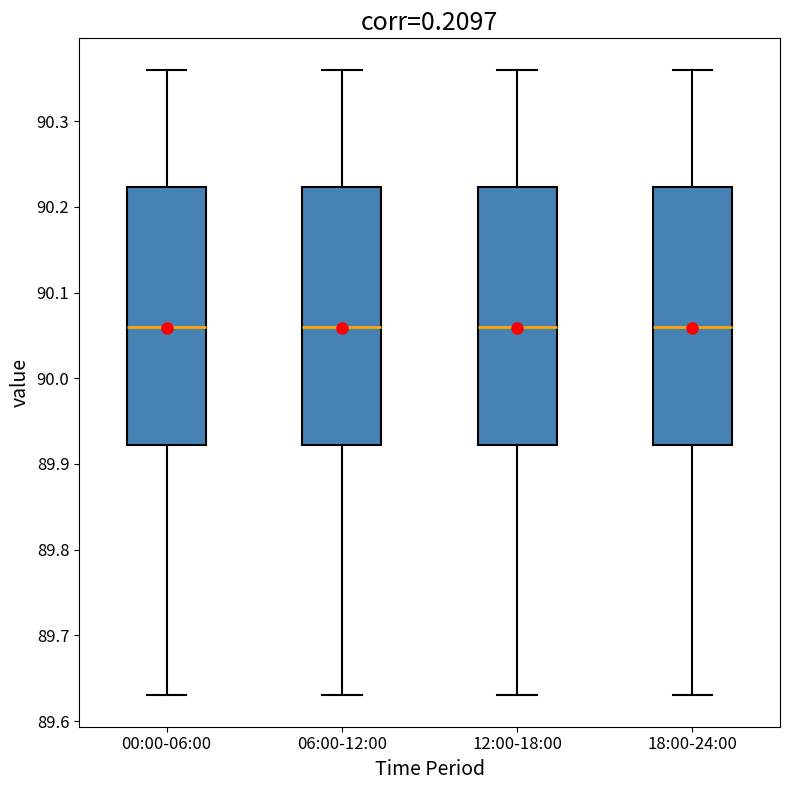

Where does the upper whisker of the box for 00:00-06:00 end on the y-axis? The values are not printed on the chart, so give them approximately, as read against the axis.

90.36